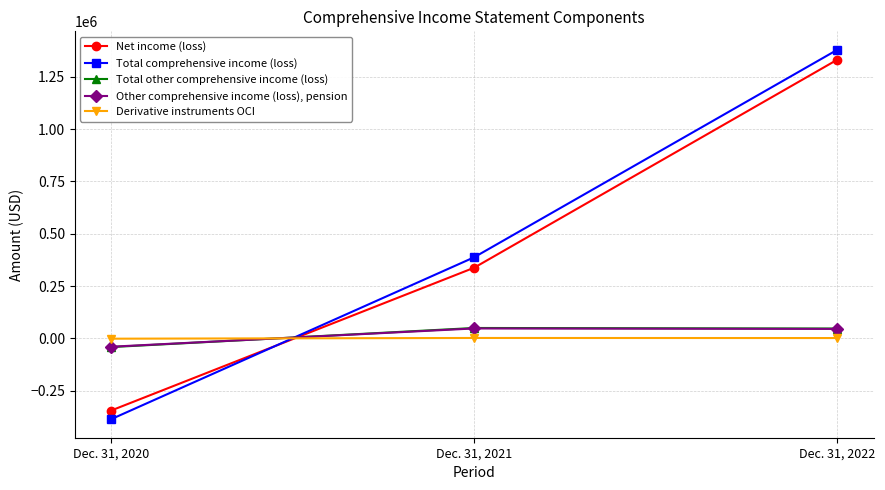

At Dec. 31, 2022, list the series in order from smallest to largest.

Derivative instruments OCI, Other comprehensive income (loss), pension, Total other comprehensive income (loss), Net income (loss), Total comprehensive income (loss)